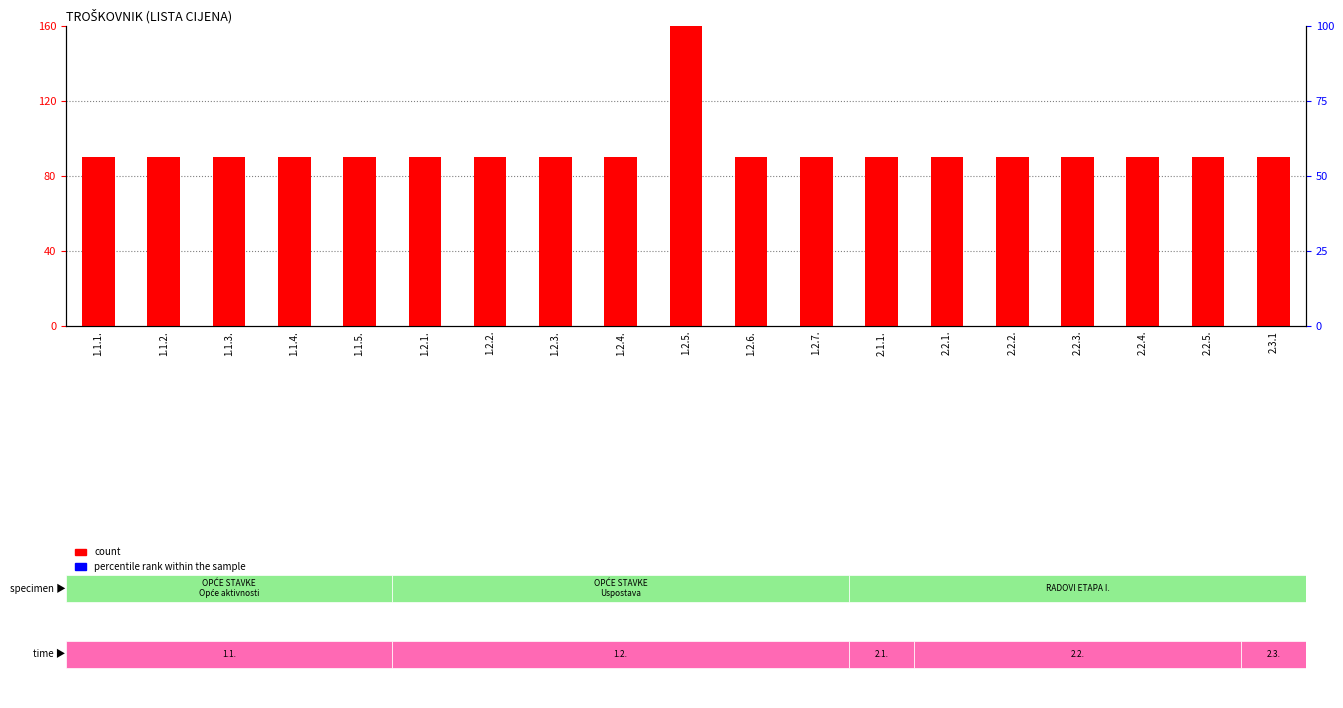

How many data points in count are above 90?

1